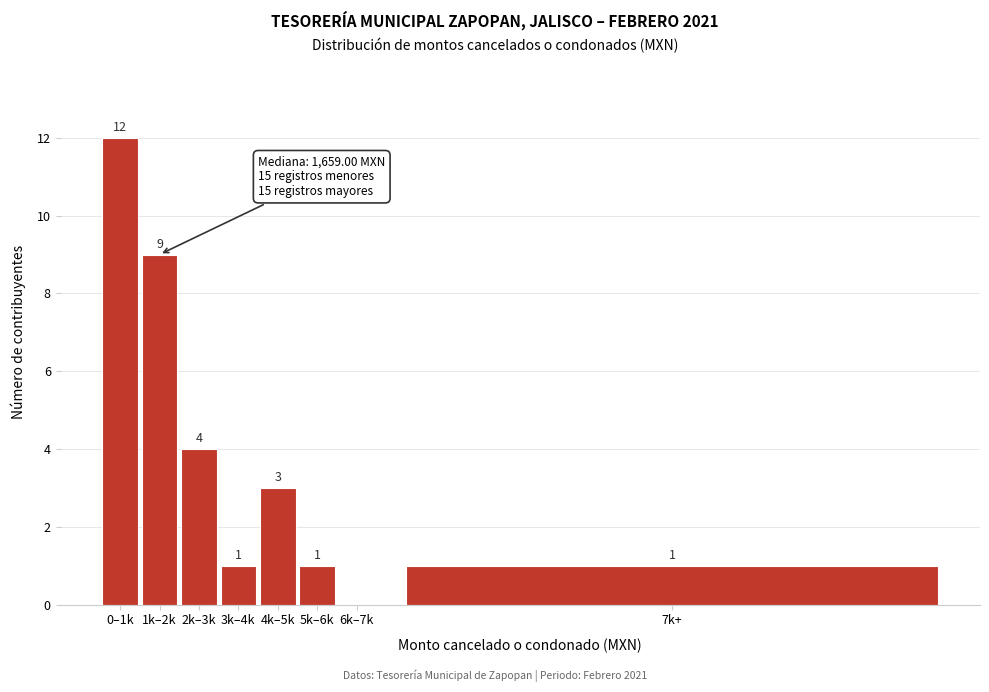

Reading right to left, extract all data points from this chart.

7k+=1	6k–7k=0	5k–6k=1	4k–5k=3	3k–4k=1	2k–3k=4	1k–2k=9	0–1k=12